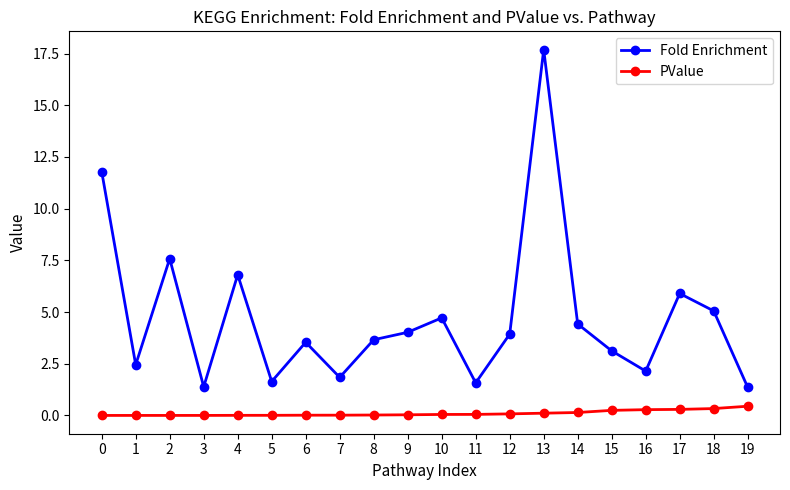

Which category has the highest value in the Fold Enrichment series?

13